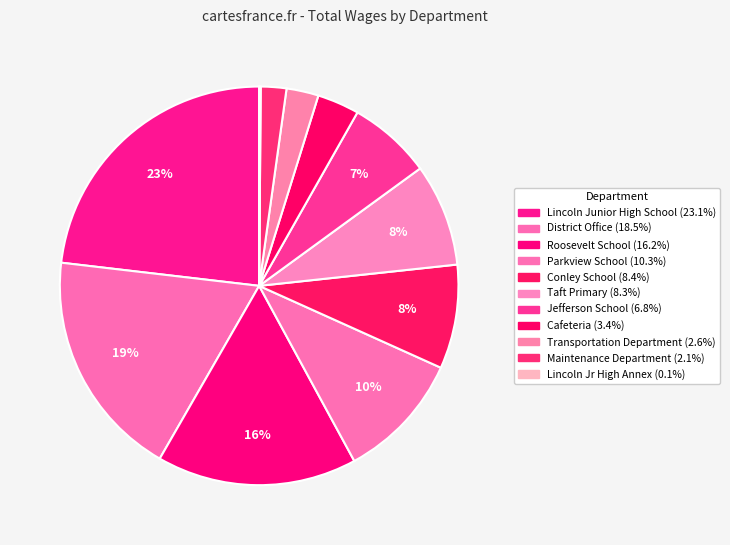

Is there a majority slice in this chart?

No